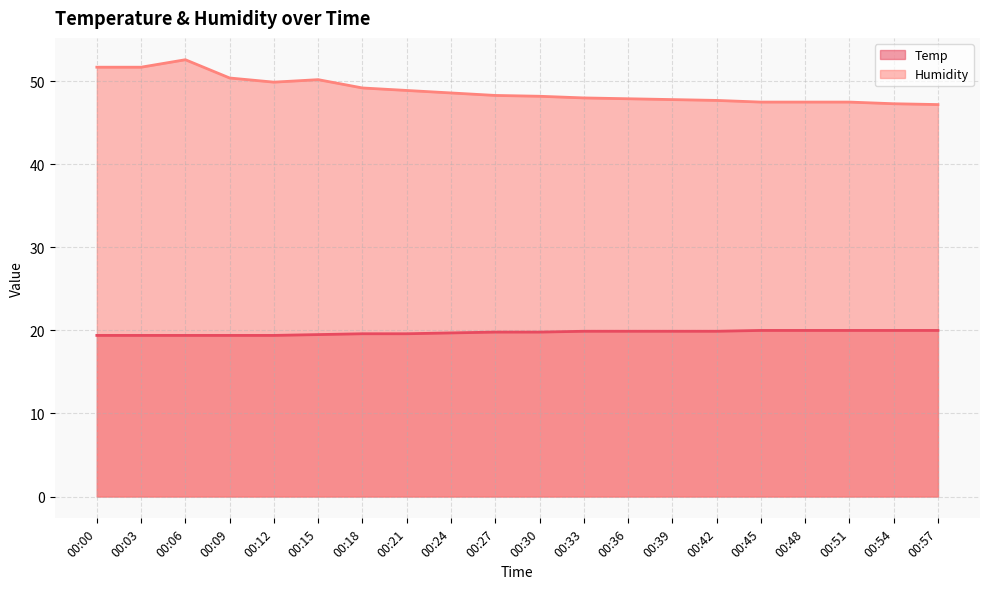

Which series has the widest spread of values?

Humidity